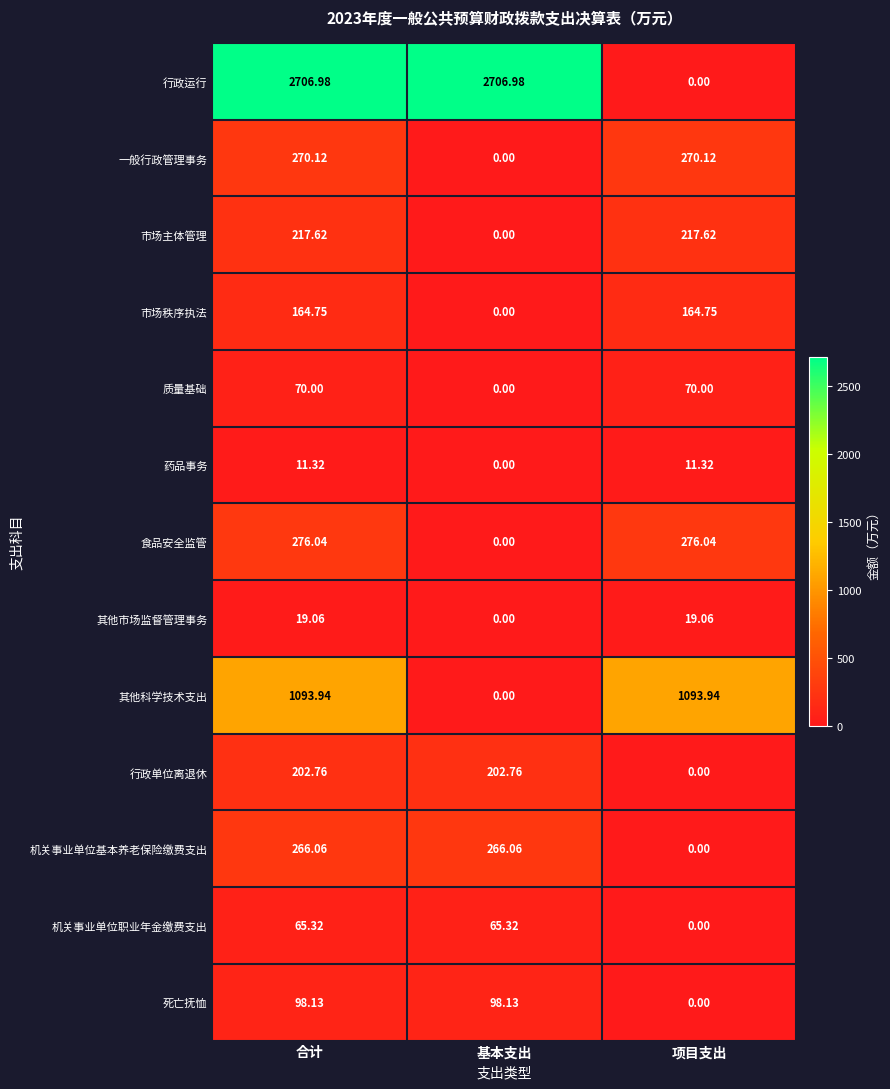

Which category has the lowest value in the 其他科学技术支出 series?

基本支出